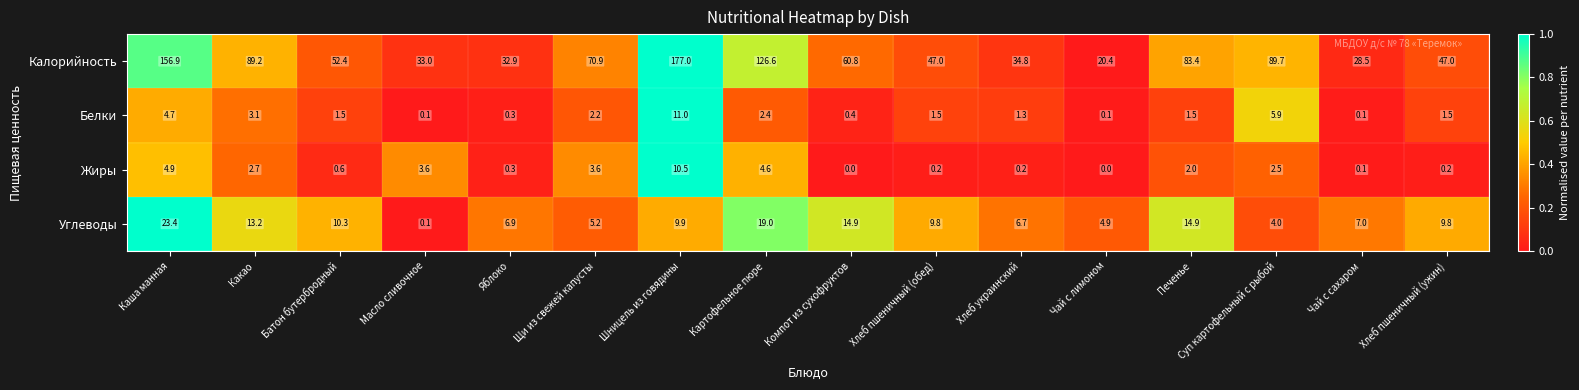

Between Хлеб пшеничный (обед) and Суп картофельный с рыбой, which series saw the biggest shift?

Калорийность